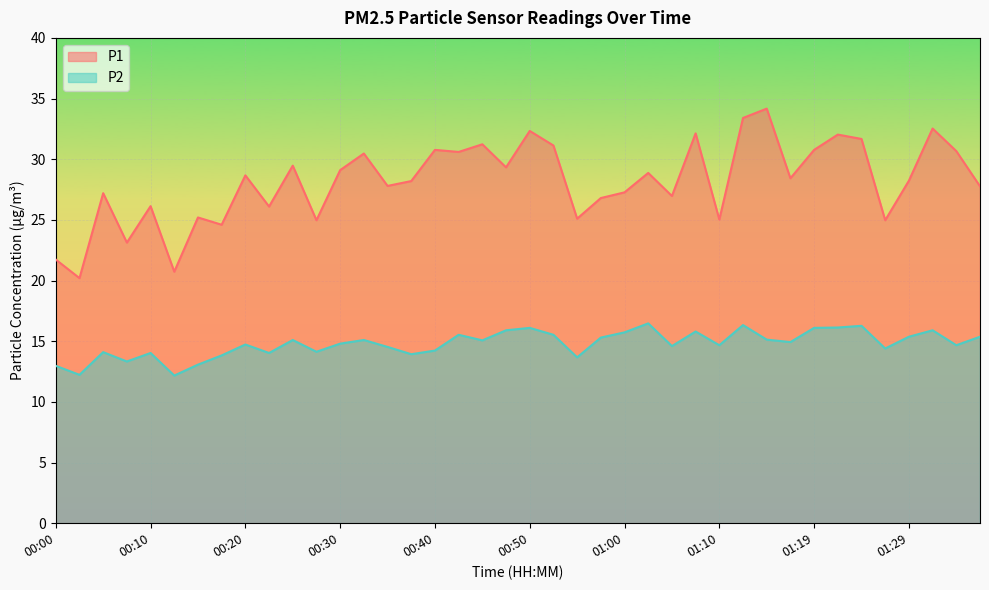

Is it true that P2 equals 15.7 at 01:00?

True